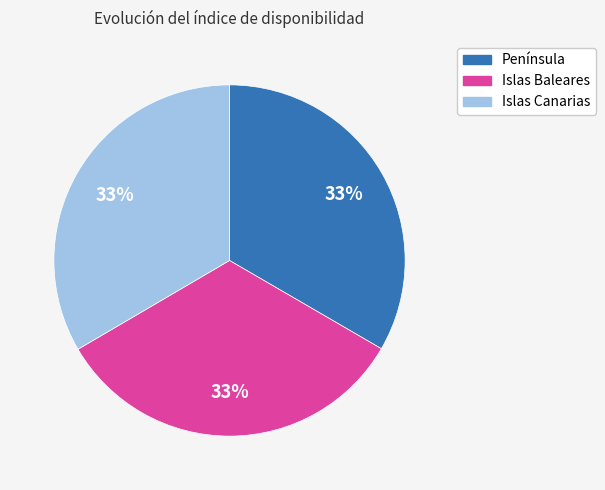

True or false: Islas Baleares accounts for 38% of the total.

False